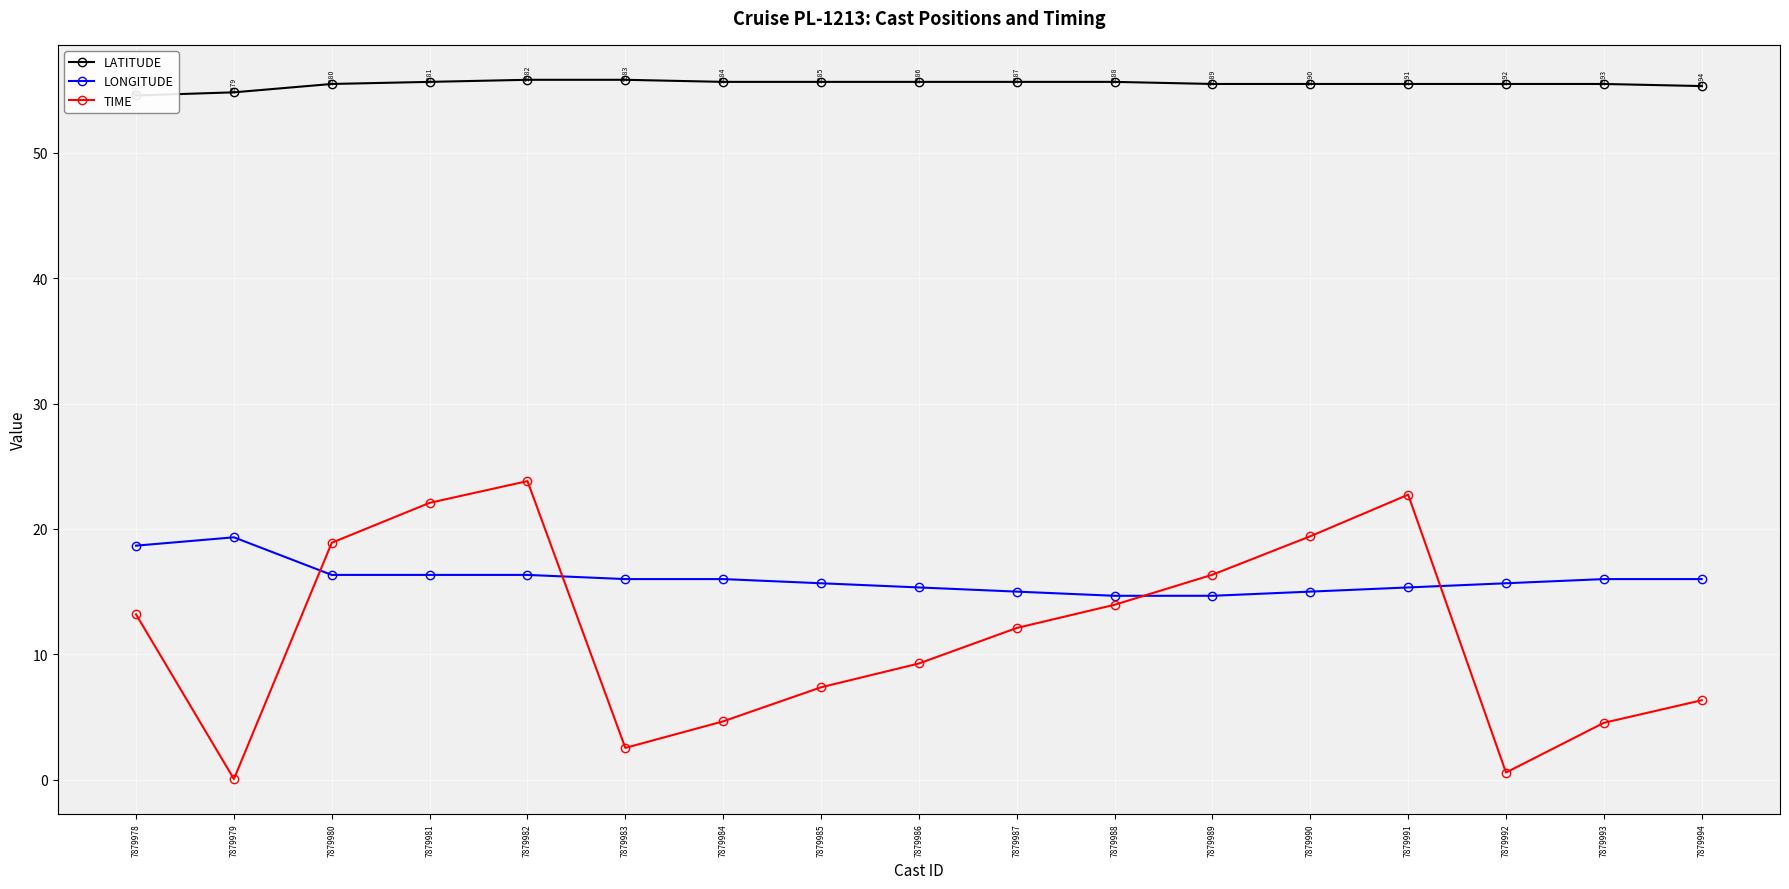

How many categories are shown in the chart?

17